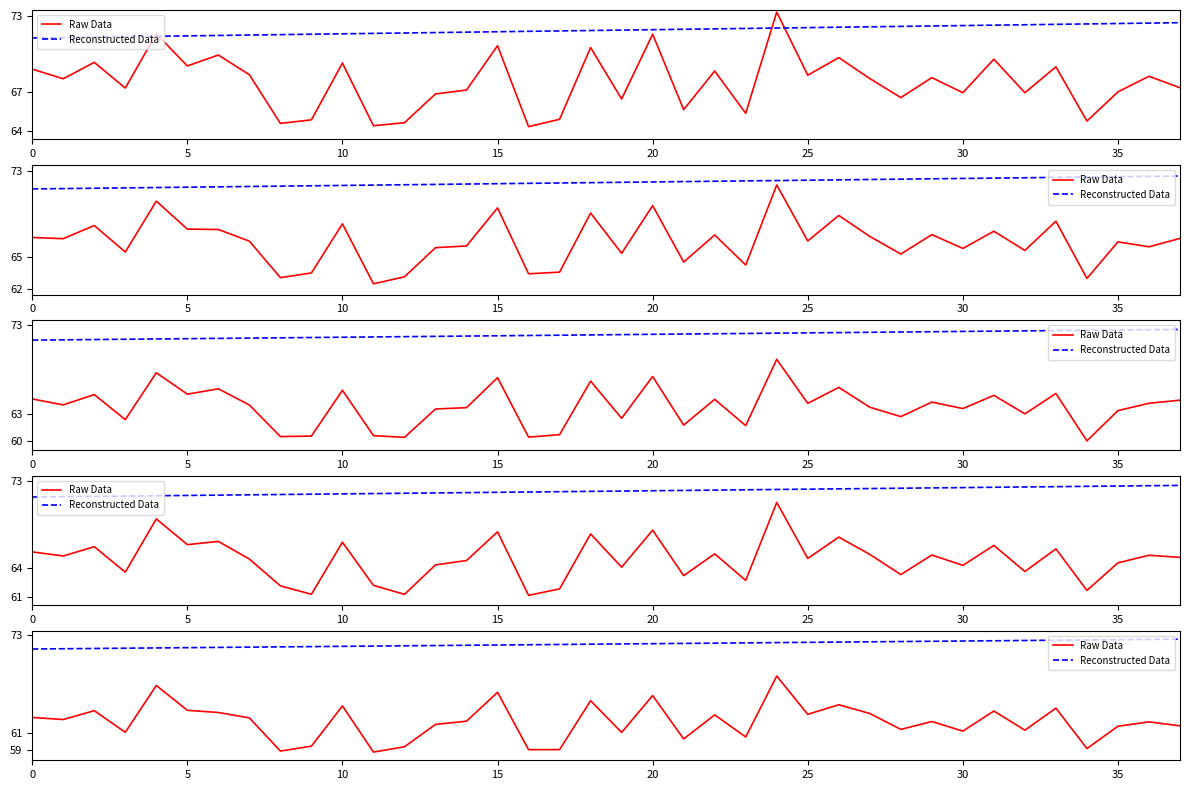

Which series has the largest range (max minus min)?

Raw Data